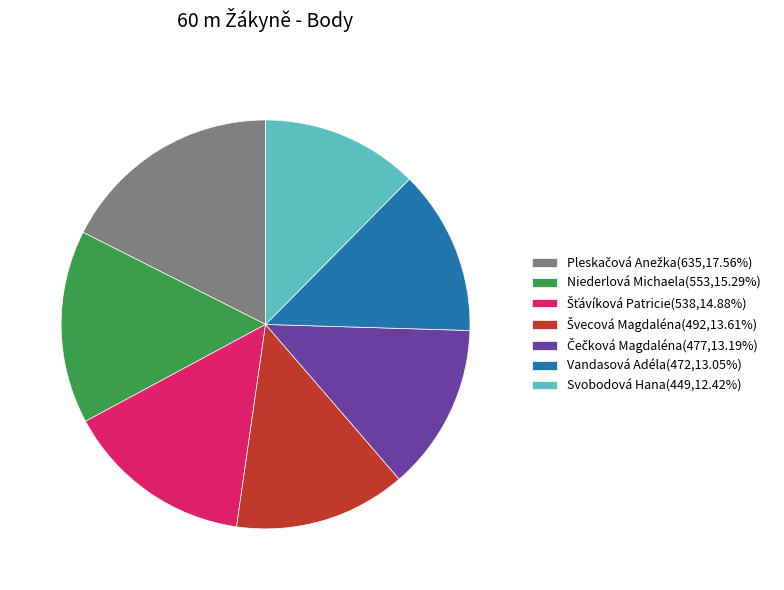

Which category has the smallest portion of the pie?

Svobodová Hana